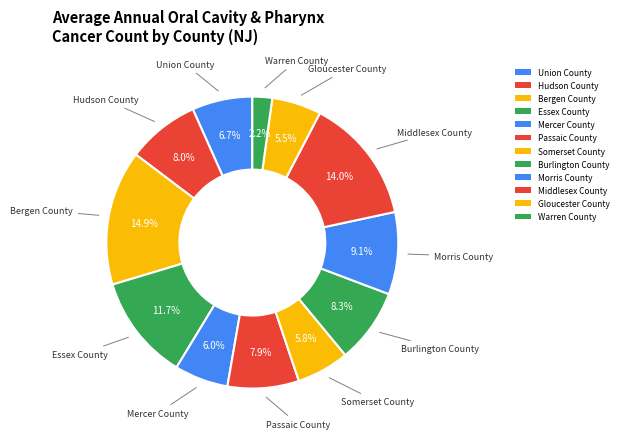

Approximately how many times larger is the value at Middlesex County compared to Bergen County?

0.9